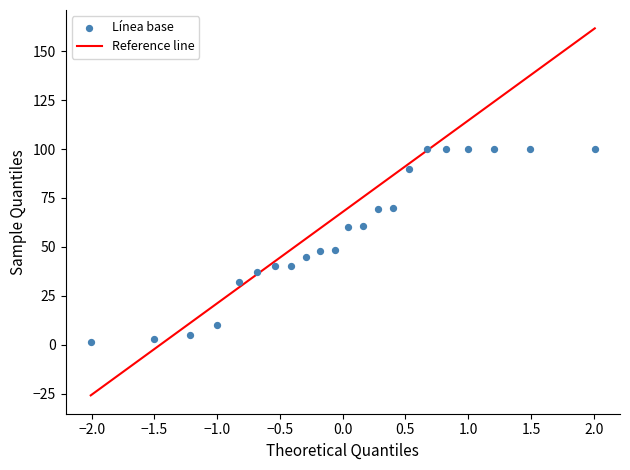

What is the range of Y values (max minus min)?

98.5